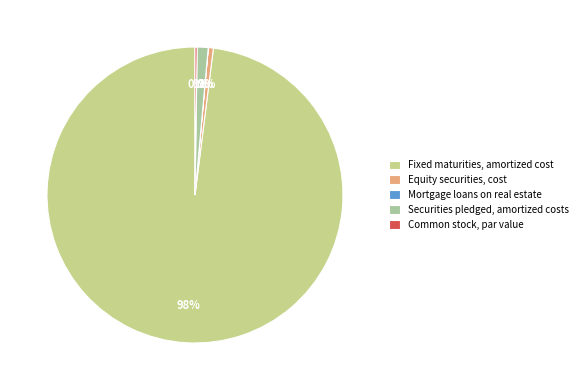

What is the majority slice?

Fixed maturities, amortized cost